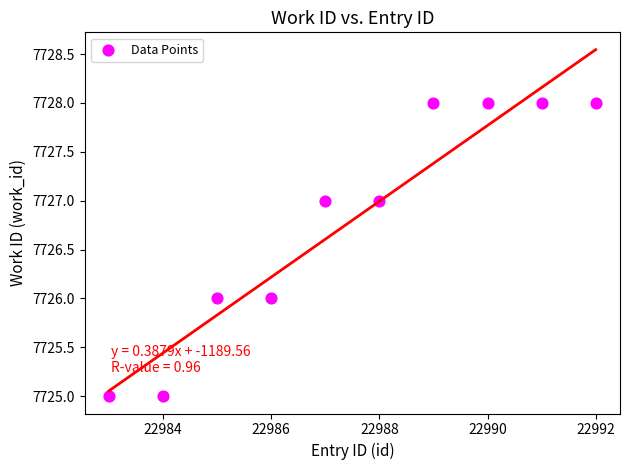

What is the range of Y values (max minus min)?

3